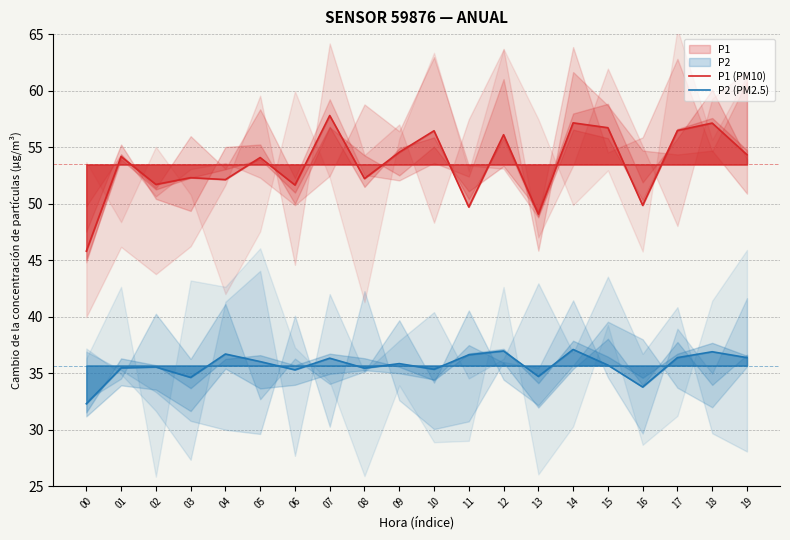

Reading right to left, extract all data points from this chart.

P1 (PM10): 54.3	57.1	56.5	49.9	56.7	57.1	49.1	56.1	49.7	56.5	54.5	52.2	57.8	51.6	54.1	52.1	52.3	51.7	54.2	45.8
P2 (PM2.5): 36.4	36.9	36.4	33.8	35.7	37.1	34.7	37.0	36.6	35.4	35.9	35.5	36.3	35.3	36.0	36.7	34.6	35.5	35.5	32.3